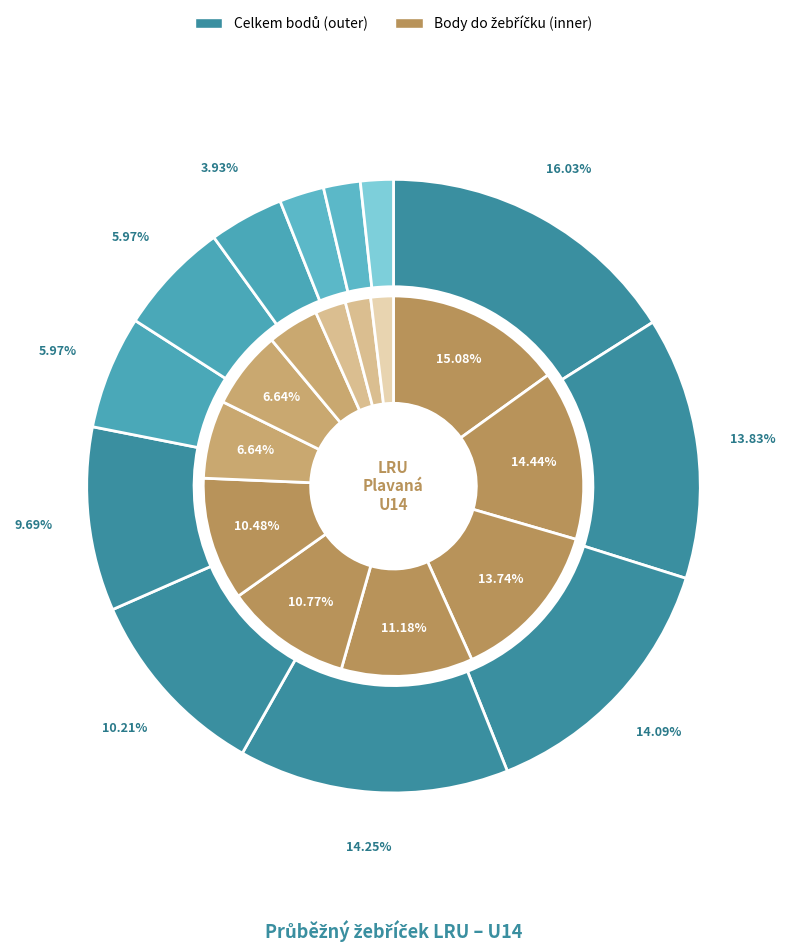

Is it true that 11 is 2% of the pie?

True